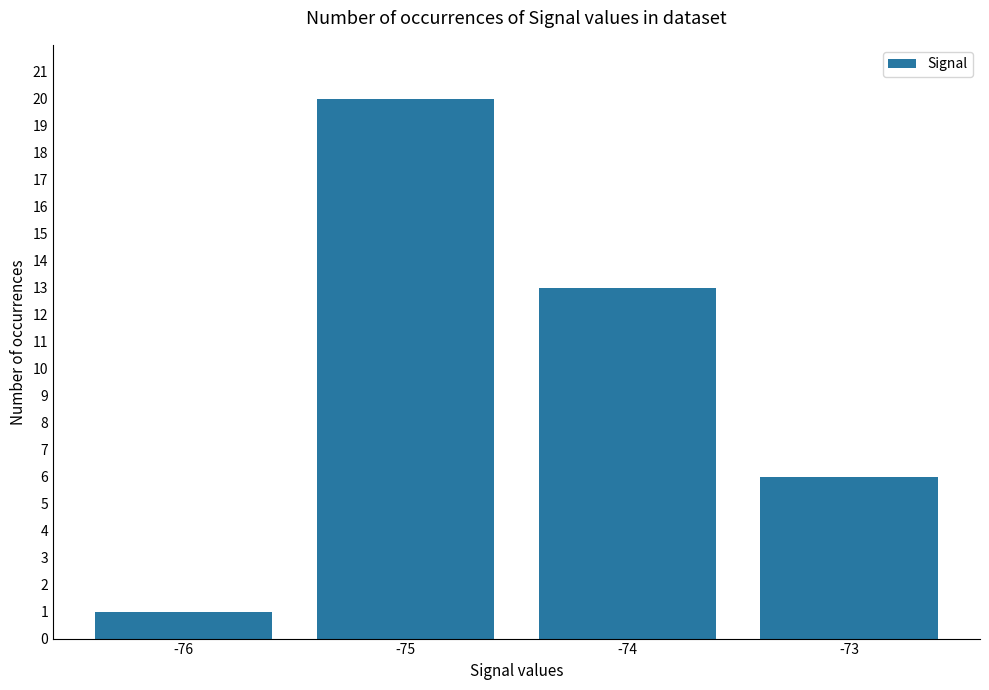

How many bars are there in total?

4